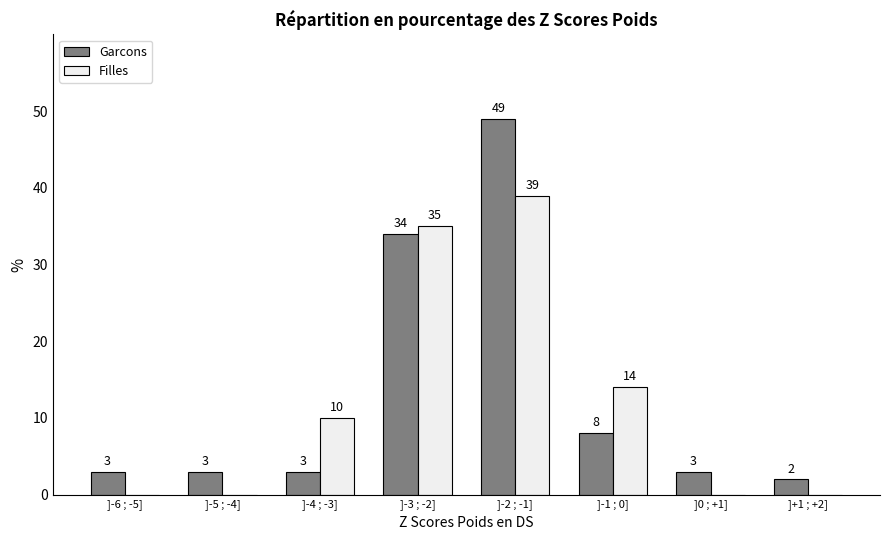

Reading left to right, list all the values displayed in this chart.

Garcons: ]-6 ; -5]=3	]-5 ; -4]=3	]-4 ; -3]=3	]-3 ; -2]=34	]-2 ; -1]=49	]-1 ; 0]=8	]0 ; +1]=3	]+1 ; +2]=2
Filles: ]-6 ; -5]=0	]-5 ; -4]=0	]-4 ; -3]=10	]-3 ; -2]=35	]-2 ; -1]=39	]-1 ; 0]=14	]0 ; +1]=0	]+1 ; +2]=0